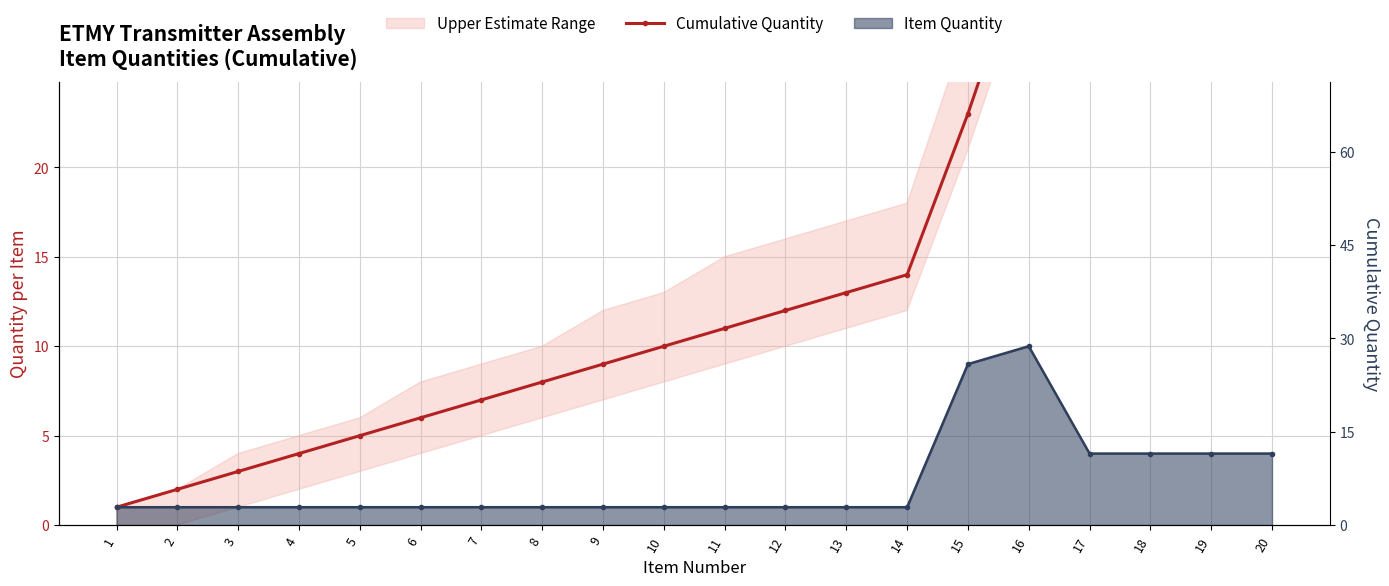

At which category does the chart reach its peak across all series?

20